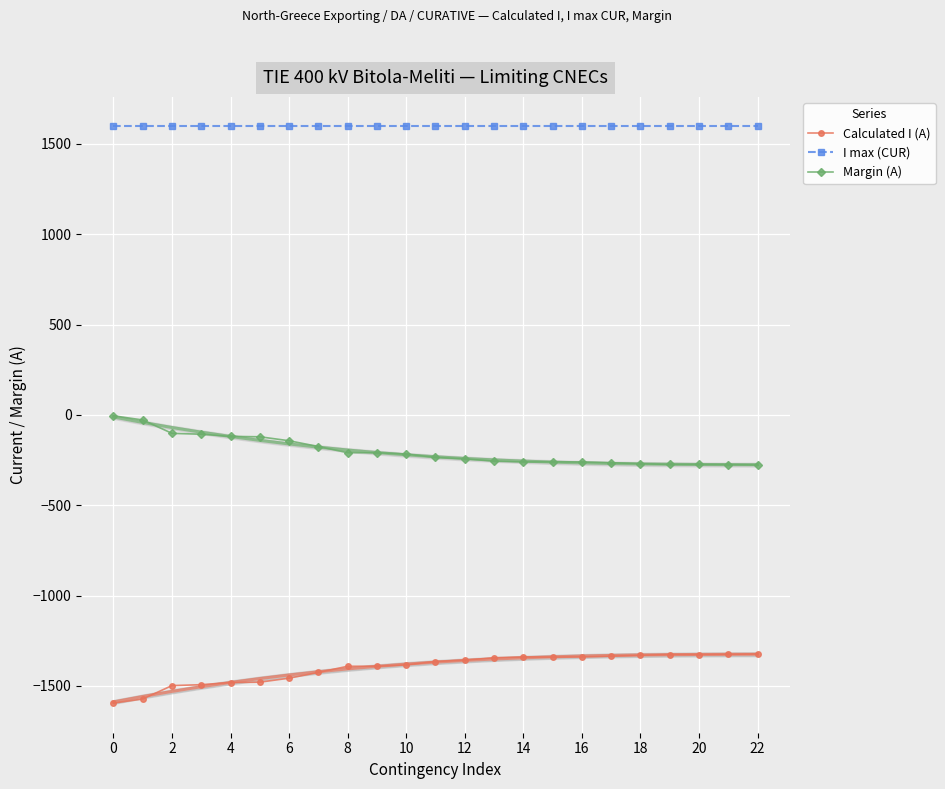

True or false: I max (CUR) has more than 1 points higher than both neighbors.

False